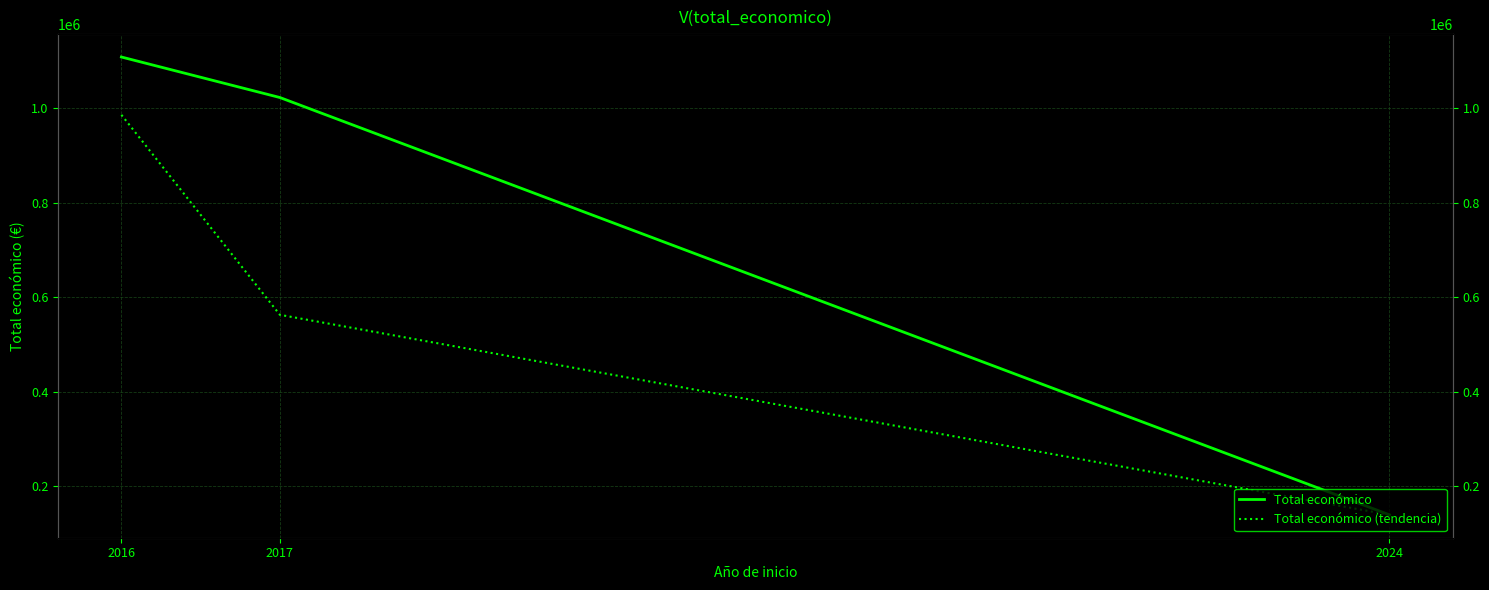

How many values in the Total económico (tendencia) series are below 562643?

1